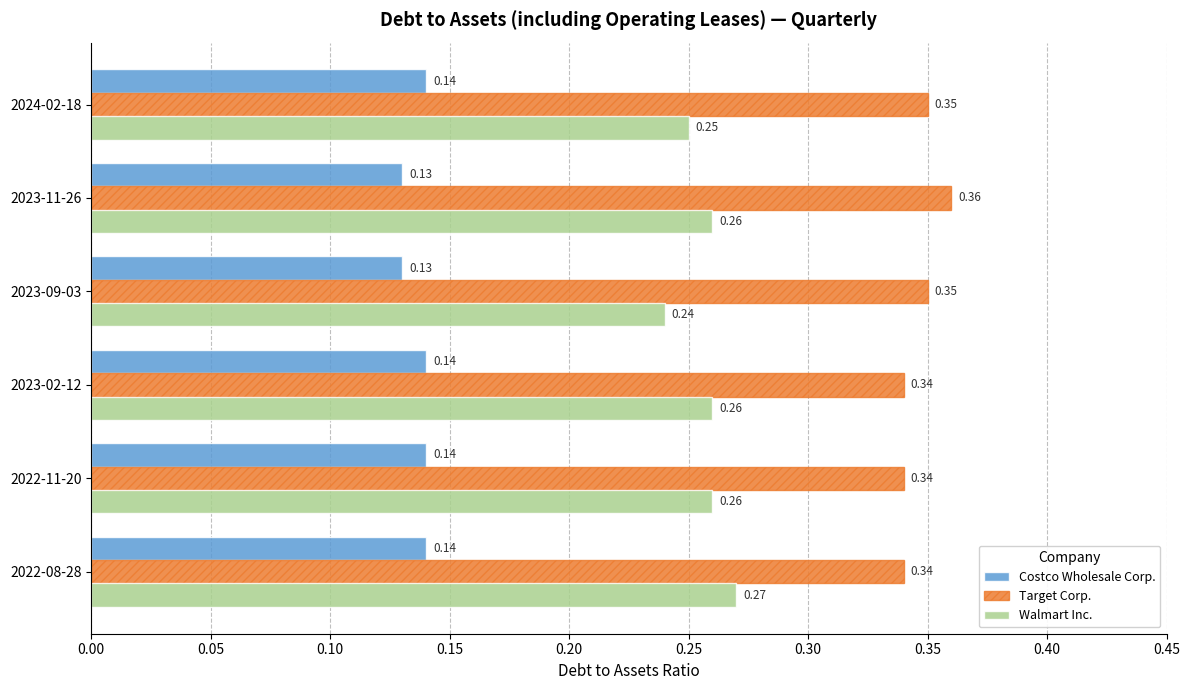

Between 2023-11-26 and 2022-11-20, which series saw the biggest shift?

Target Corp.